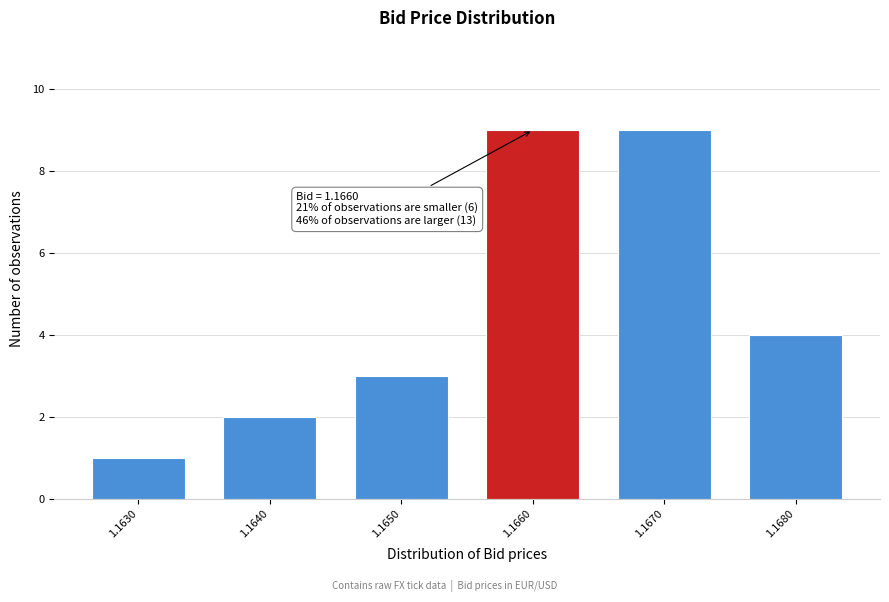

Reading right to left, list all the values displayed in this chart.

1.1680=4	1.1670=9	1.1660=9	1.1650=3	1.1640=2	1.1630=1